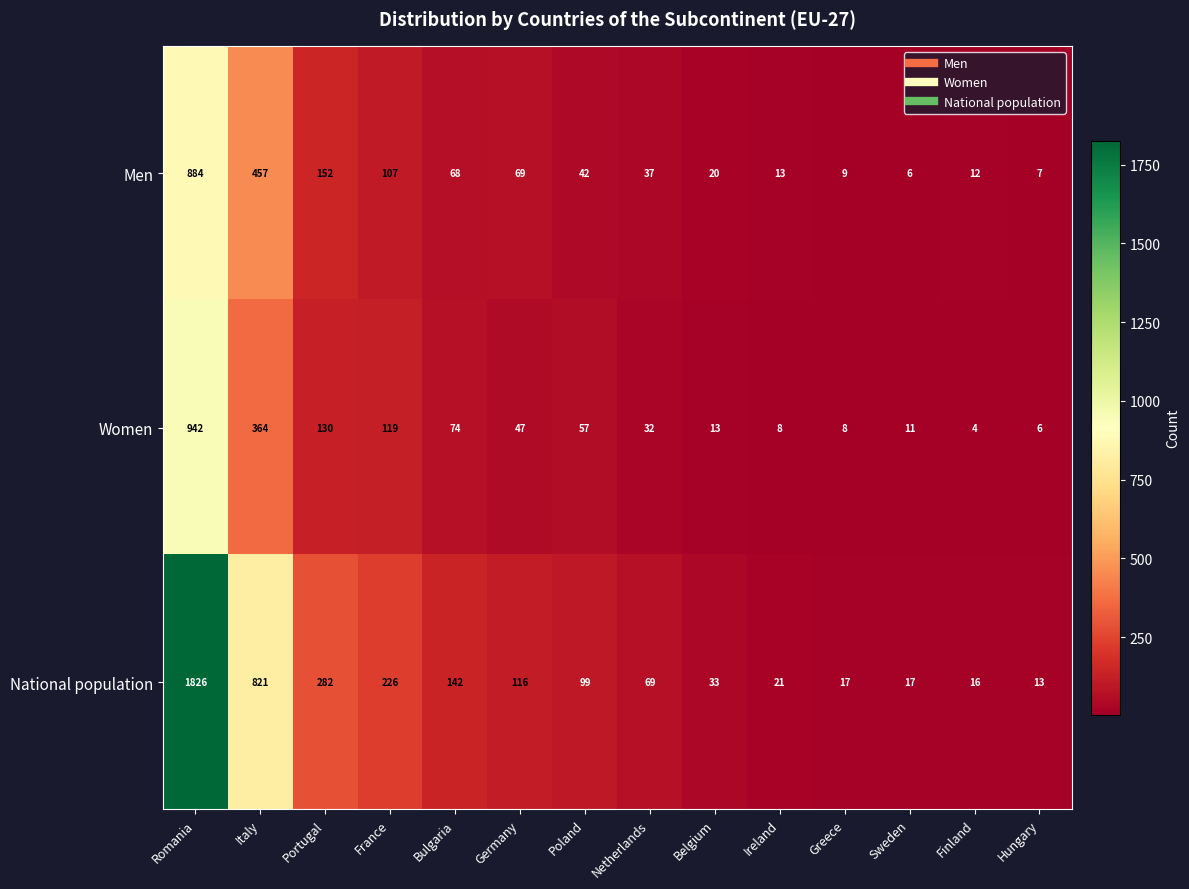

Is the value of Women at Sweden greater than the value of Men at Germany?

No